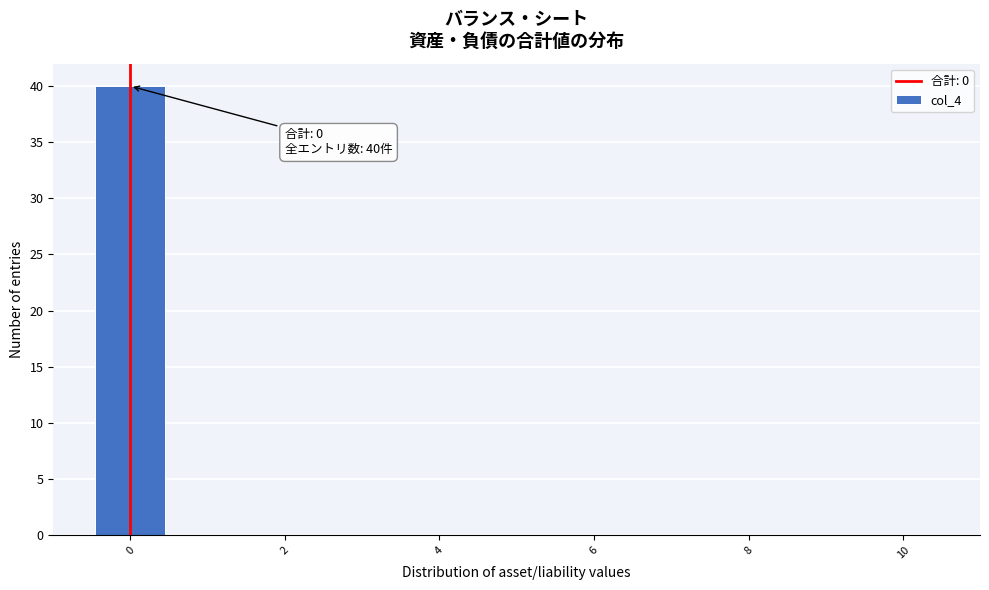

Over which range of the x-axis is the bar tallest?

-0.5 to 0.5